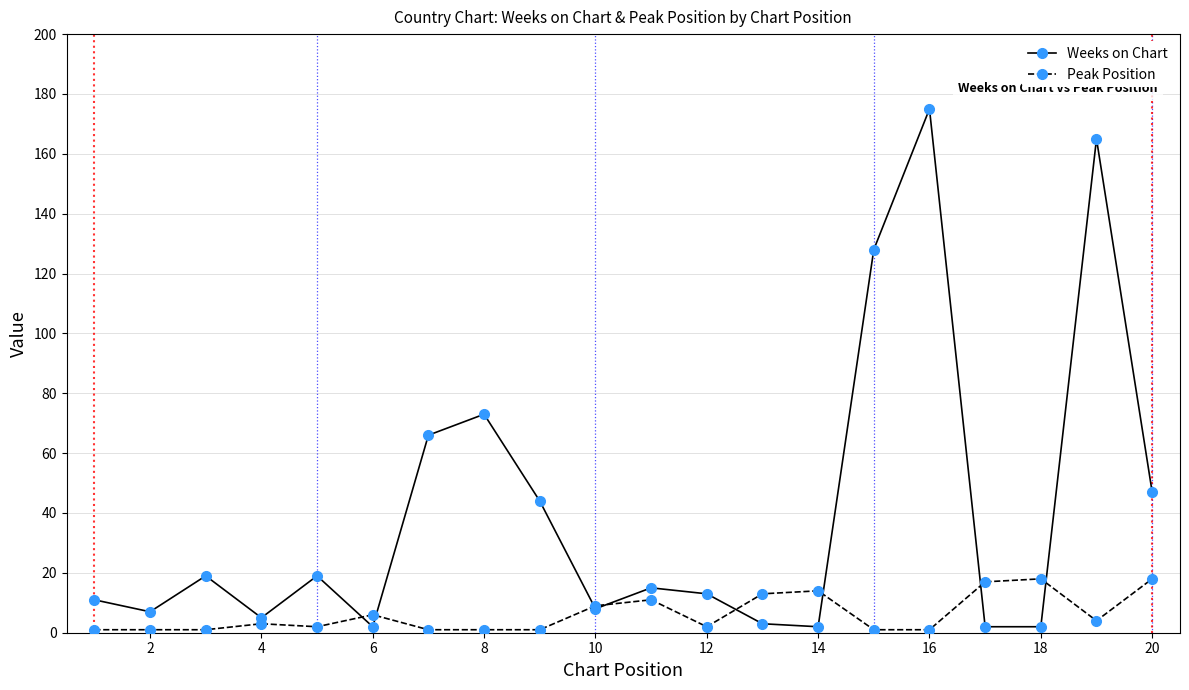

How many lines are shown in the chart?

2